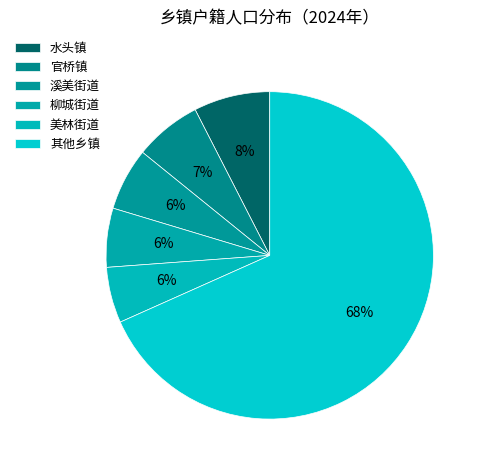

How many segments does this pie chart have?

6